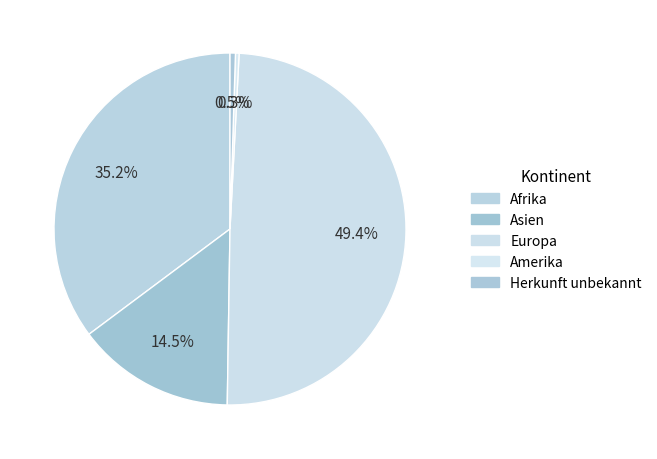

To the nearest percent, what is the difference between the largest and smallest slice percentages?

49%